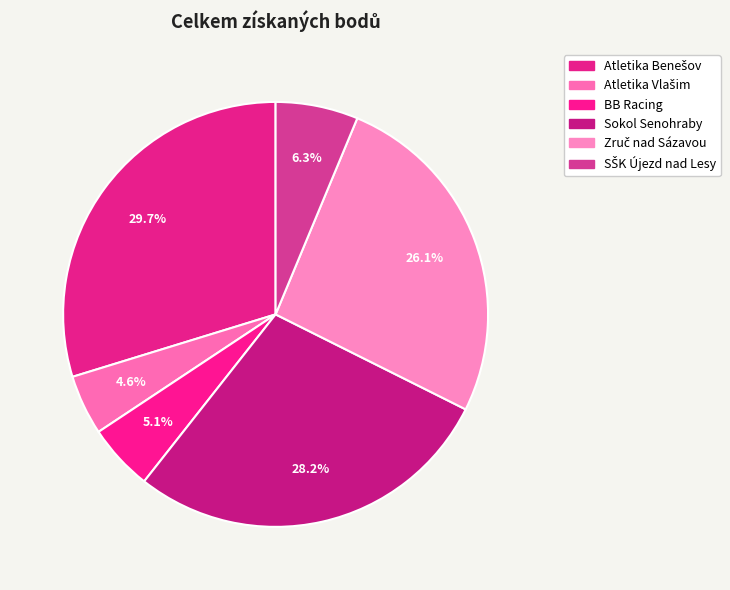

Count the number of slices in the pie.

6